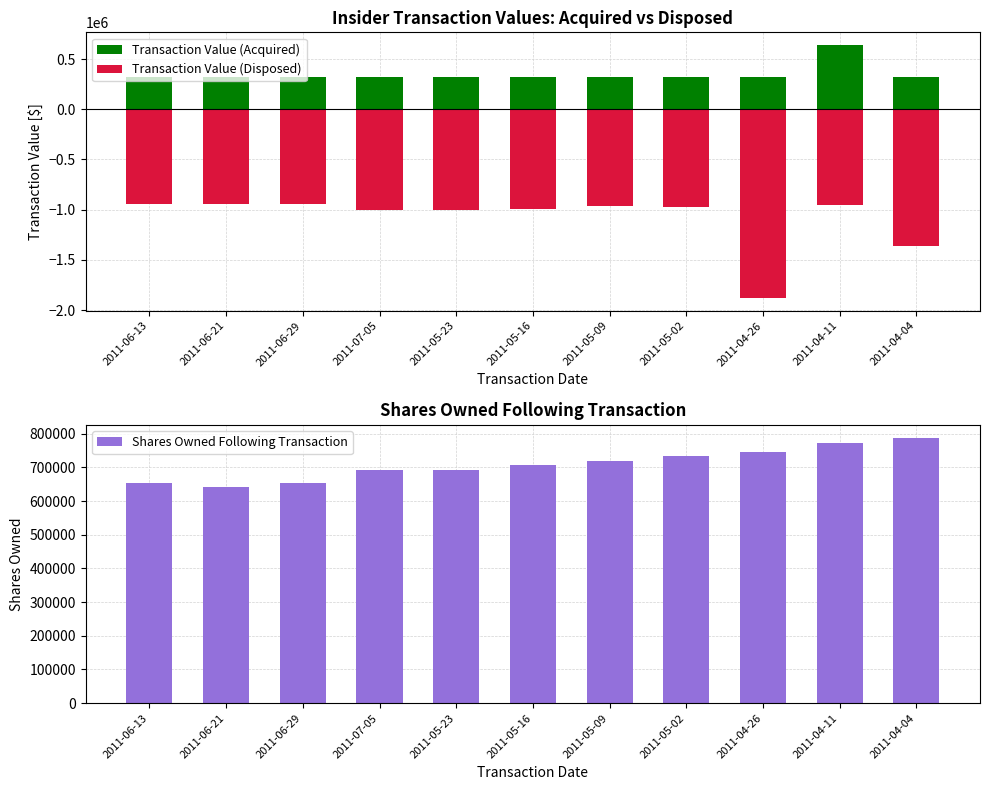

What is the difference between the maximum and minimum values in the Shares Owned Following Transaction series?

146106